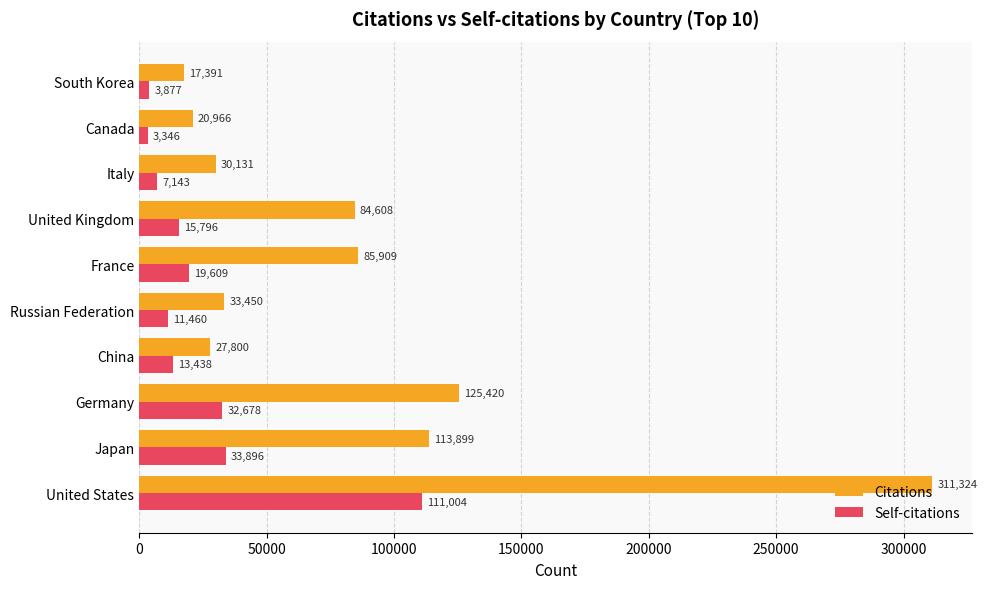

What is the total value across all series at South Korea?

21268